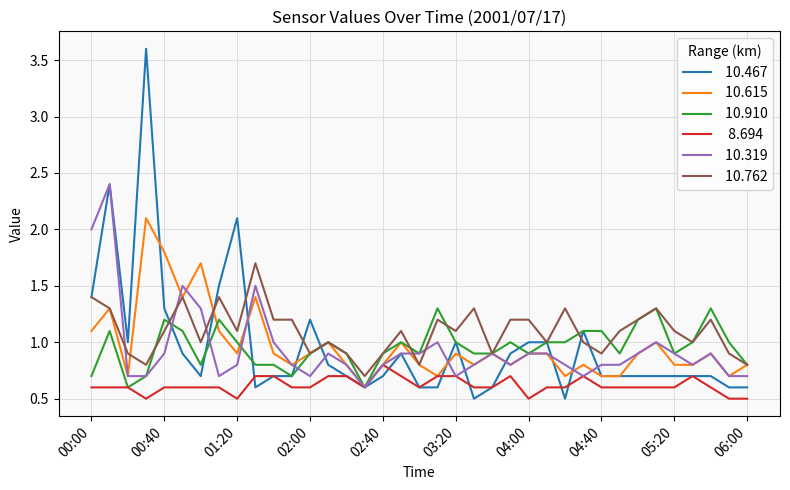

What is the maximum value shown in the chart?

3.6